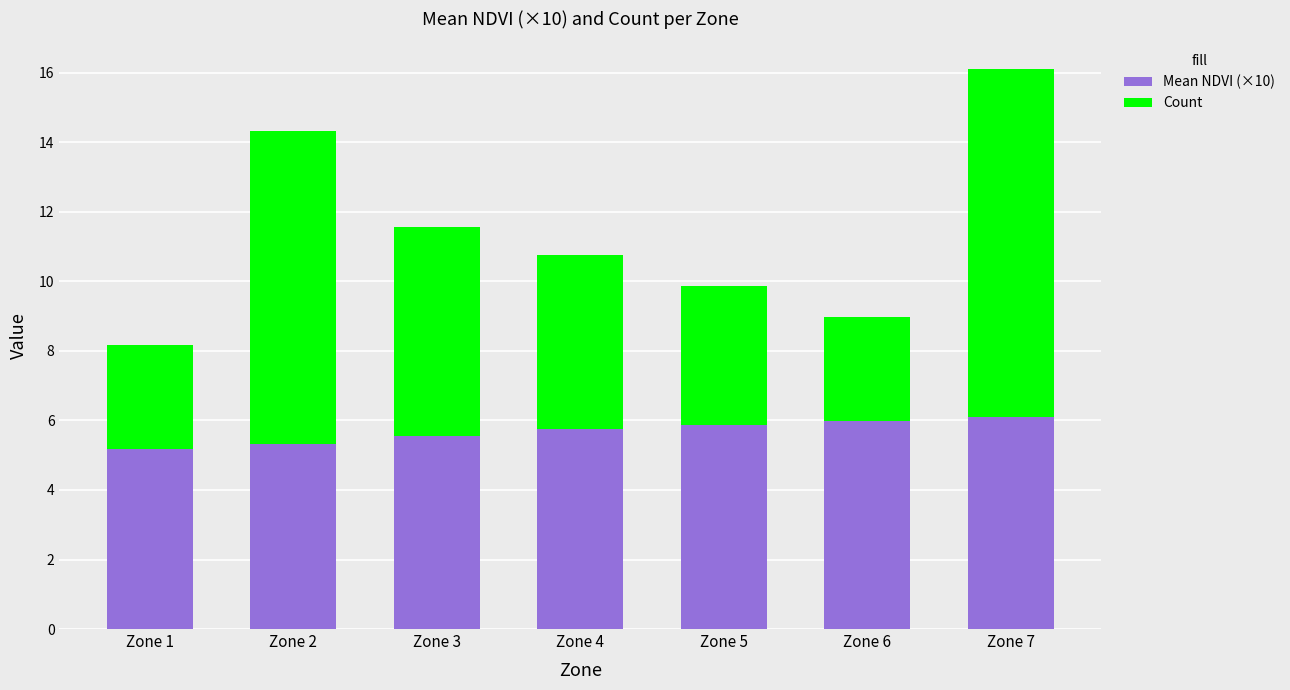

What is the difference between the second highest and second lowest values in the Mean NDVI (×10) series?

0.7